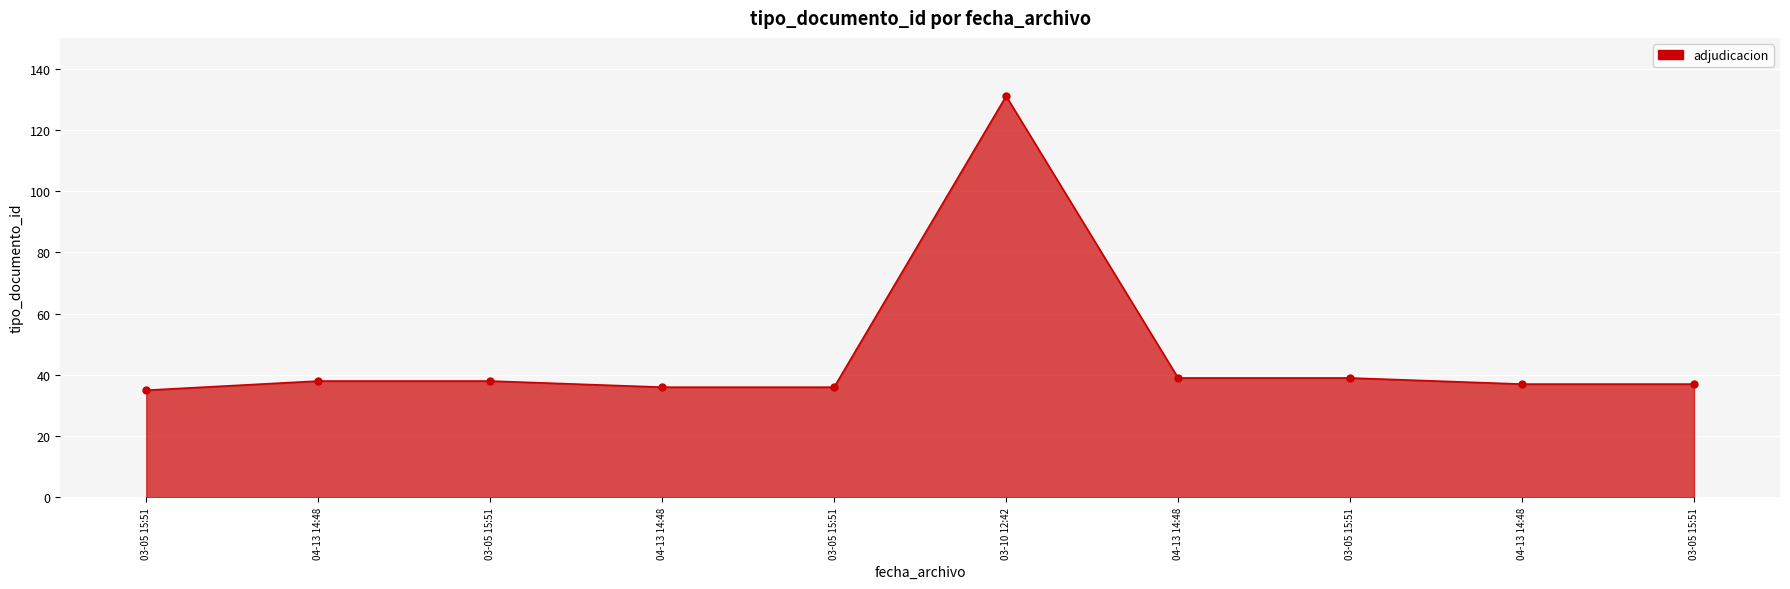

What is the change in value from 03-05 15:51 to 03-05 15:51?

-2